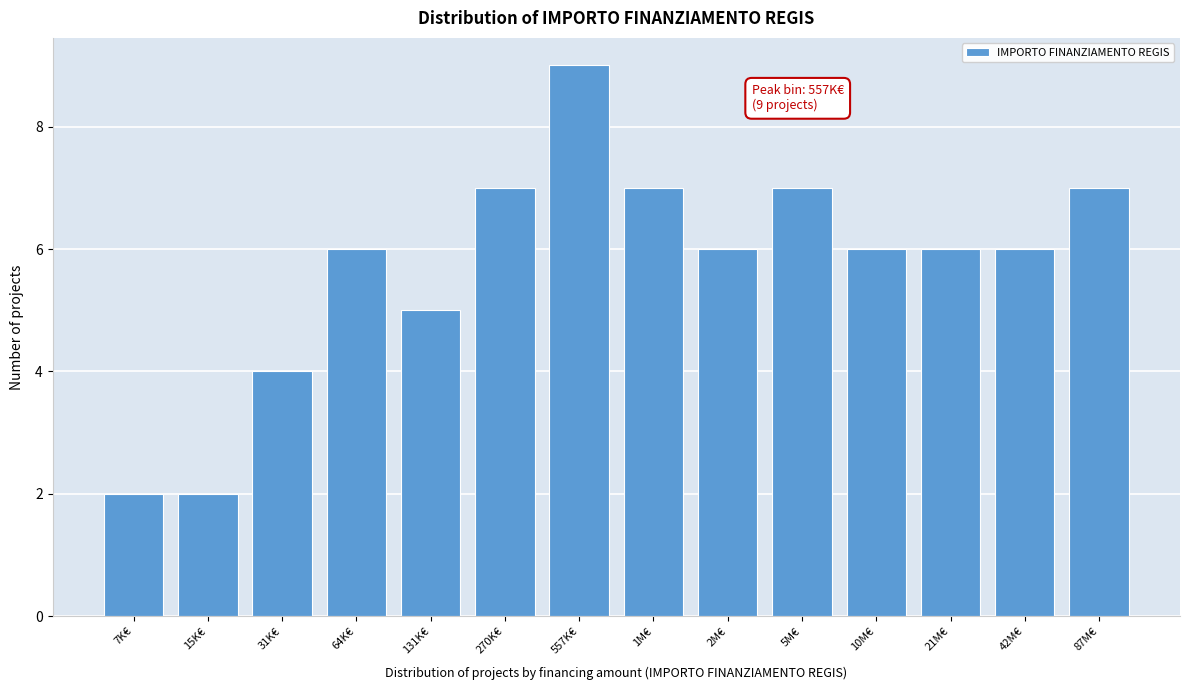

Reading left to right, transcribe all the data shown in this chart.

7K€=2	15K€=2	31K€=4	64K€=6	131K€=5	270K€=7	557K€=9	1M€=7	2M€=6	5M€=7	10M€=6	21M€=6	42M€=6	87M€=7